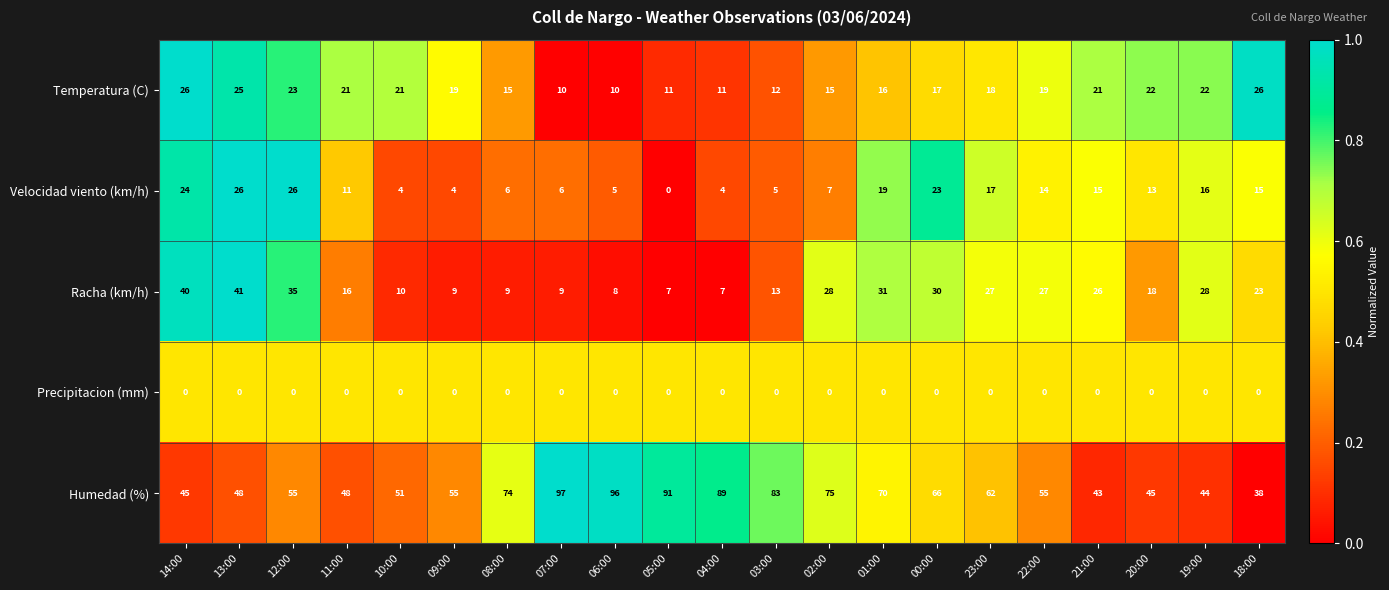

At which category is the sum across all series the highest?

13:00